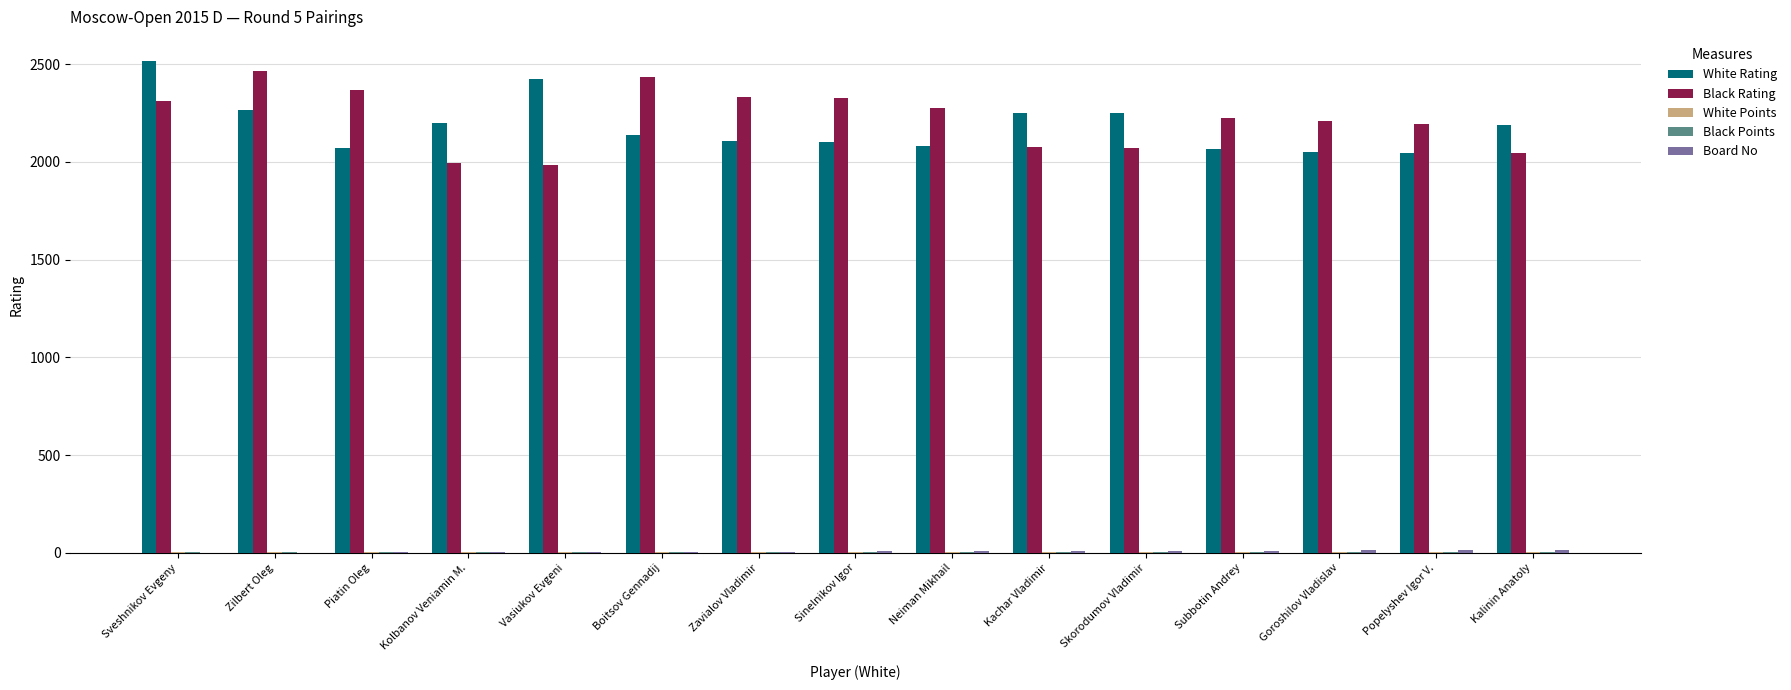

The Black Rating series shows 2333 at Zavialov Vladimir. True or false?

True